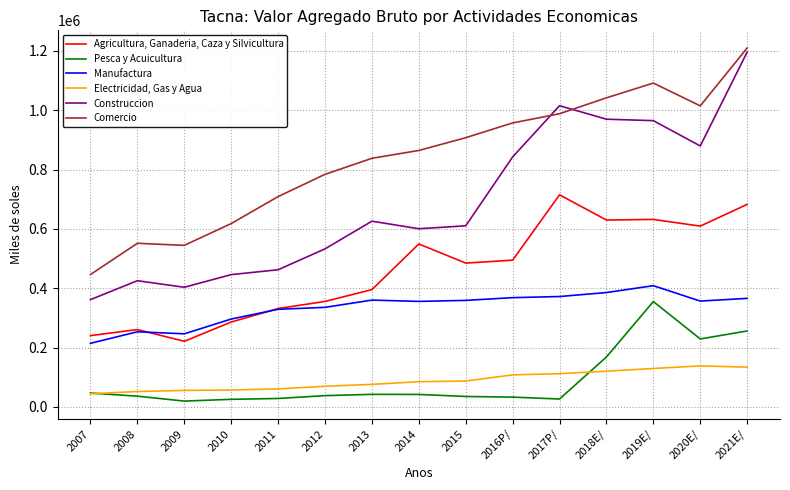

True or false: Comercio and Manufactura intersect in this chart.

False